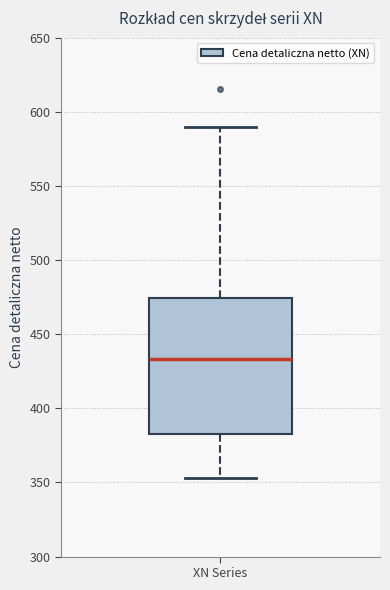

Read this box plot against the y-axis: the position of the median line, the range covered by the box, and the ends of both whiskers. The values are not printed on the chart, so give them approximately, as read against the axis.

median 435, box 380 to 475, whiskers 355 to 590